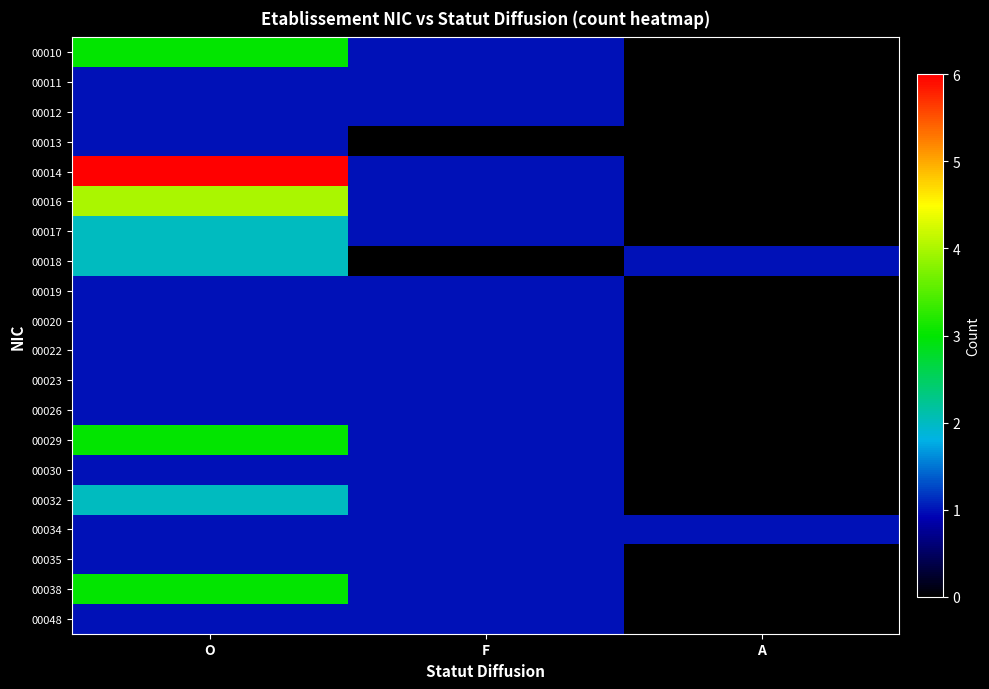

What is the difference between the highest and lowest values at F?

1